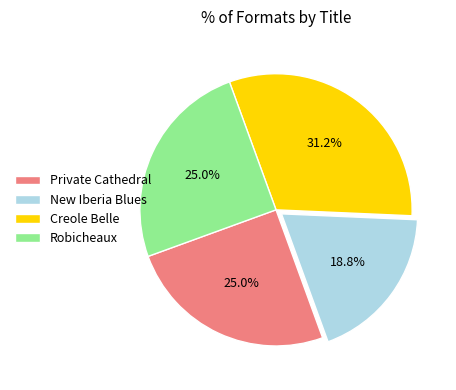

To the nearest percent, what is the difference between the Creole Belle and Private Cathedral slice percentages?

6%